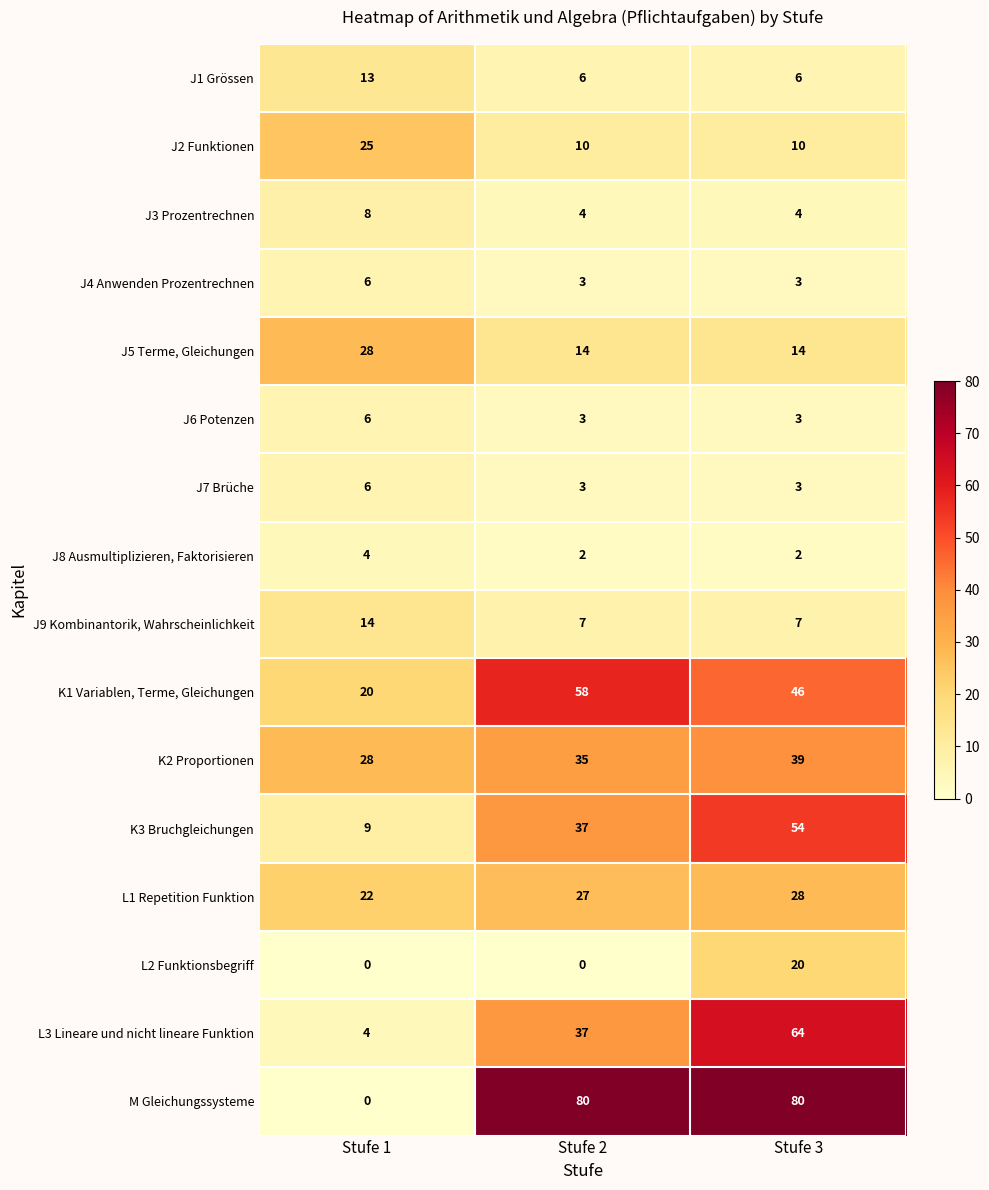

What is the maximum value for J8 Ausmultiplizieren, Faktorisieren?

4